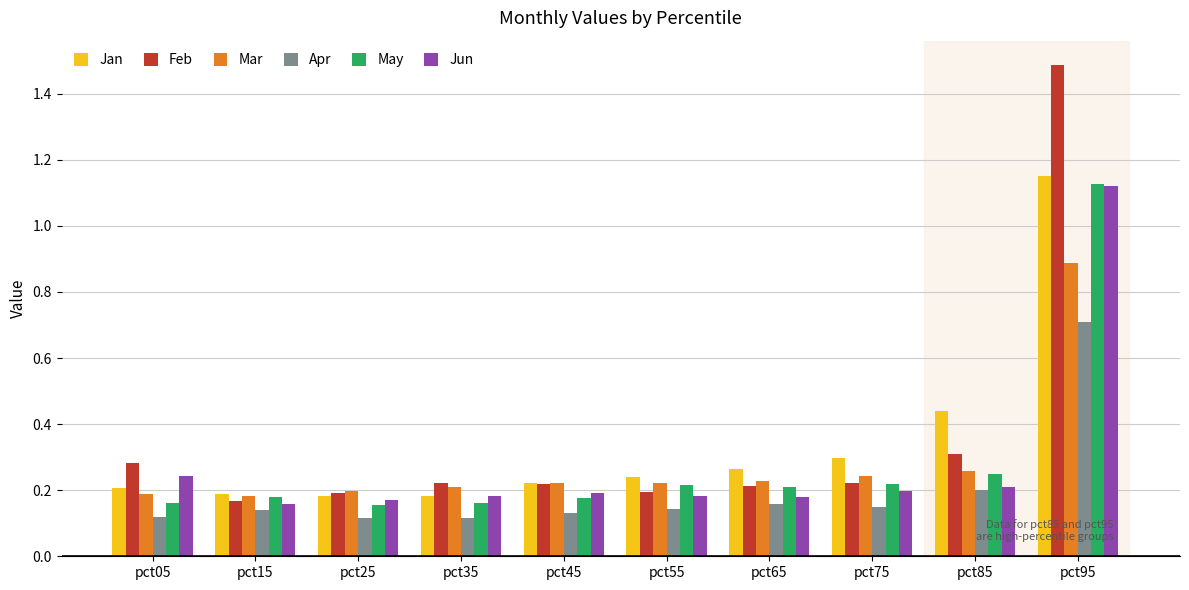

What are all the series names shown in the legend?

Jan, Feb, Mar, Apr, May, Jun